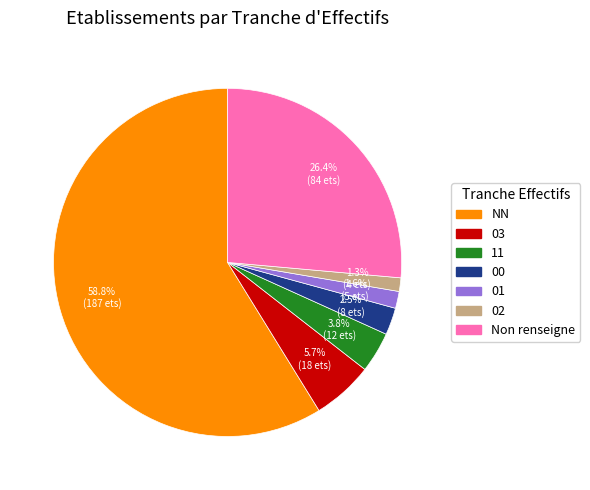

Is there a majority slice in this chart?

Yes